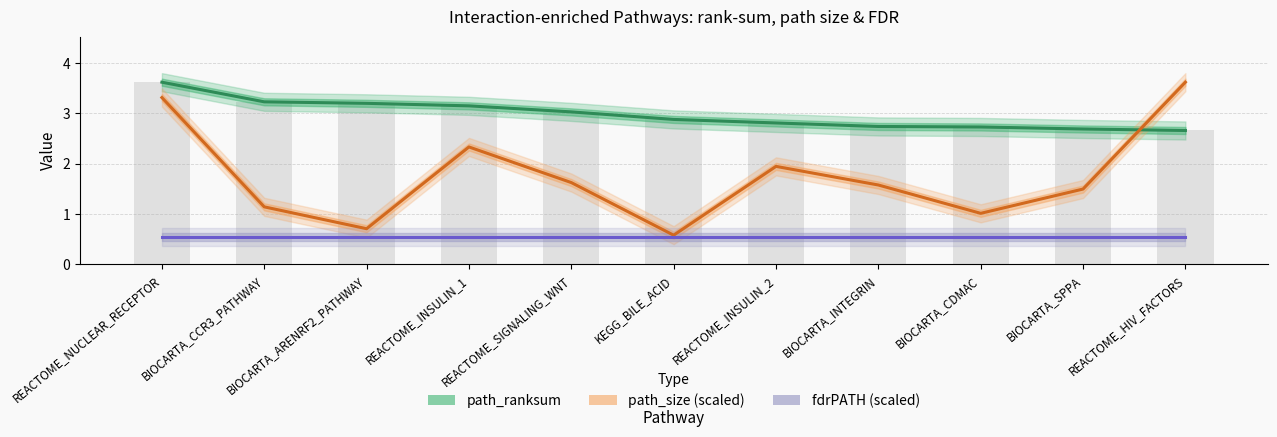

At how many categories does at least one series exceed 1?

11